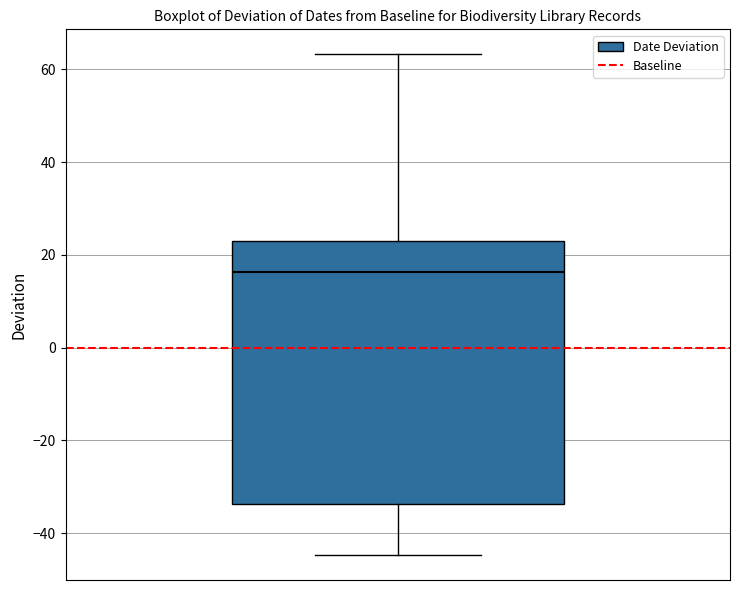

Where does the lower whisker of the box end on the y-axis? The values are not printed on the chart, so give them approximately, as read against the axis.

-44